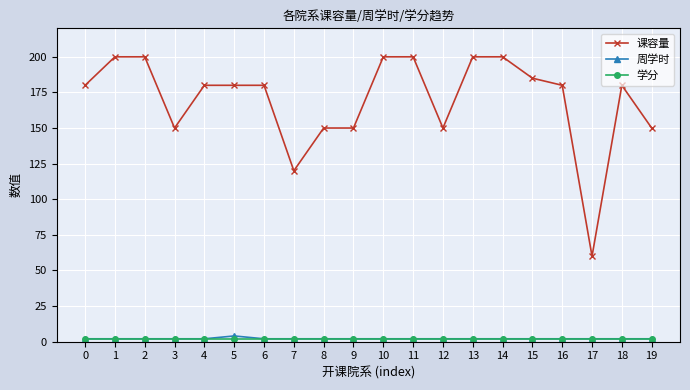

Count the number of data series in this chart.

3